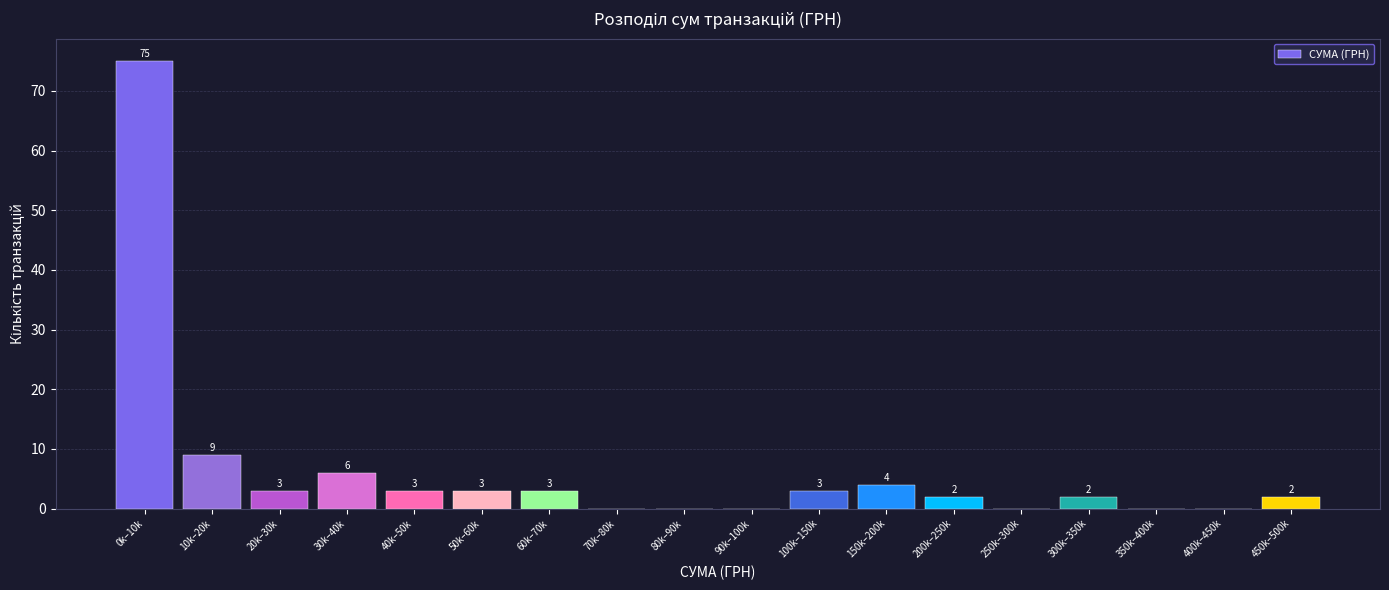

Reading right to left, transcribe all the data shown in this chart.

450k–500k=2	400k–450k=0	350k–400k=0	300k–350k=2	250k–300k=0	200k–250k=2	150k–200k=4	100k–150k=3	90k–100k=0	80k–90k=0	70k–80k=0	60k–70k=3	50k–60k=3	40k–50k=3	30k–40k=6	20k–30k=3	10k–20k=9	0k–10k=75